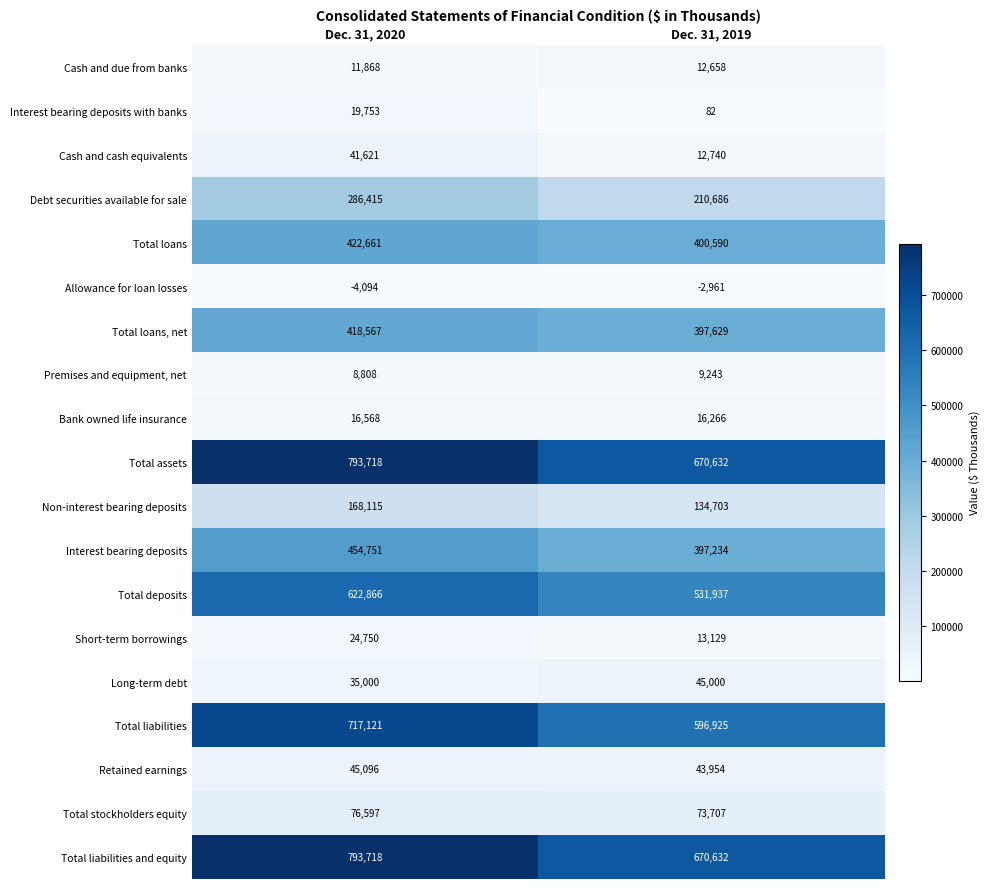

What is the minimum value for Total liabilities?

596925